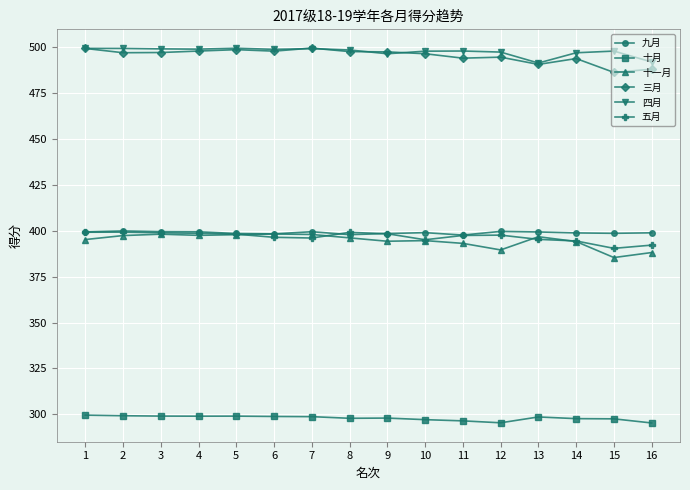

What is the maximum value for 三月?

499.5